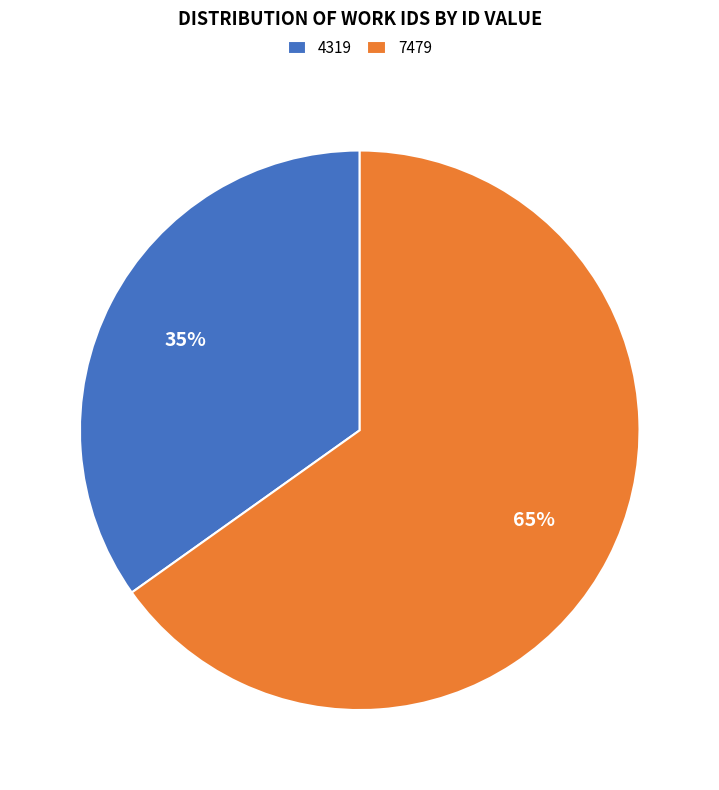

How many segments does this pie chart have?

2